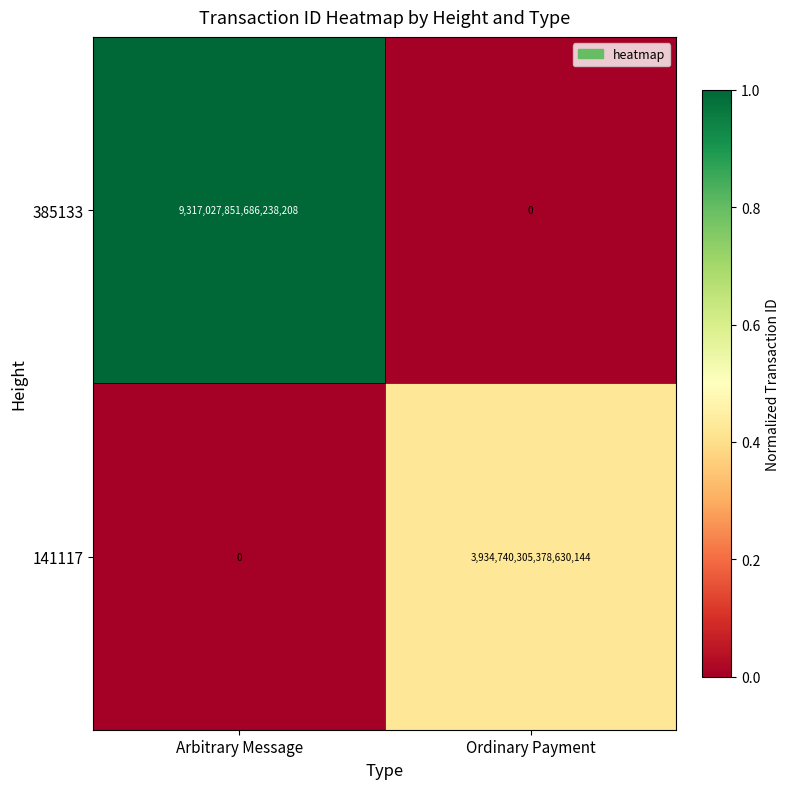

Rank the series by their average value, from highest to lowest.

385133, 141117